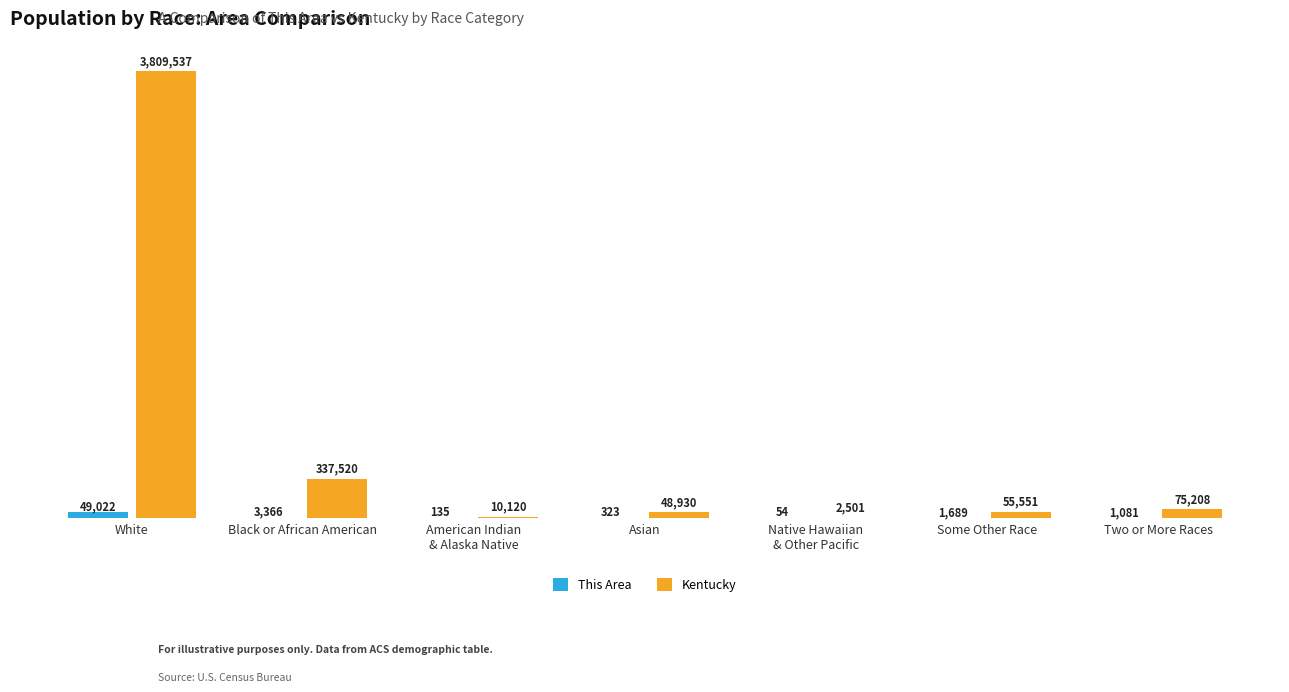

List the series in order of their peak value, highest first.

Kentucky, This Area